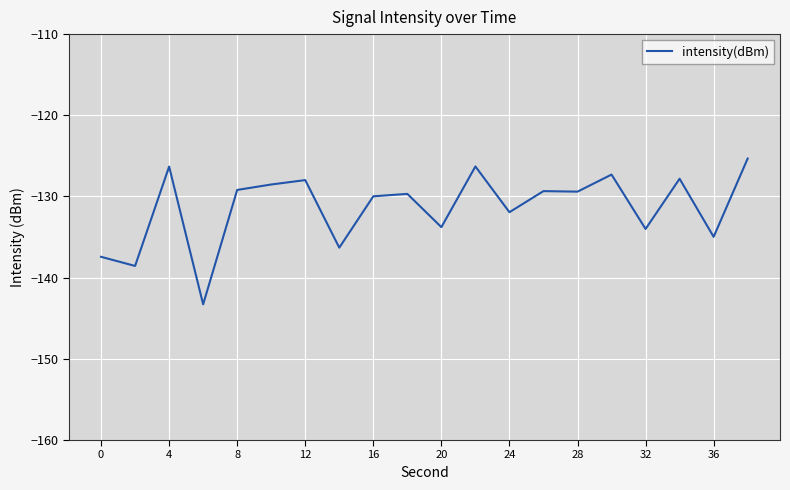

What is the difference between the maximum and minimum values?

18.0